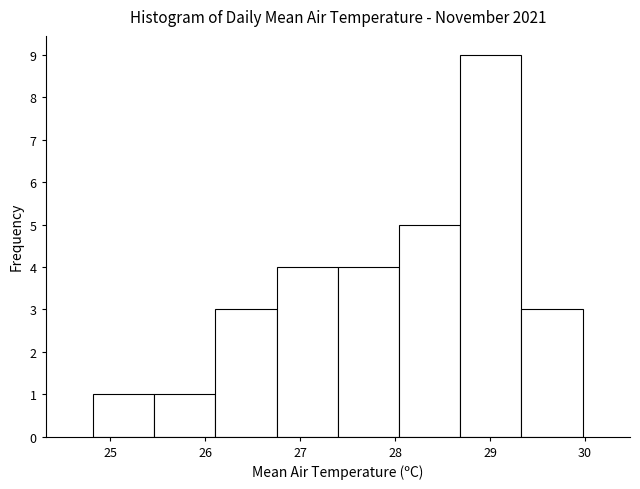

Reading left to right, transcribe this chart: for each bar, give the range it covers on the x-axis and its height. Neither the bar edges nor the heights are printed on the chart, so give them approximately, as read against the axes.

24.8 to 25.5: 1
25.5 to 26.1: 1
26.1 to 26.8: 3
26.8 to 27.4: 4
27.4 to 28.0: 4
28.0 to 28.7: 5
28.7 to 29.3: 9
29.3 to 30.0: 3